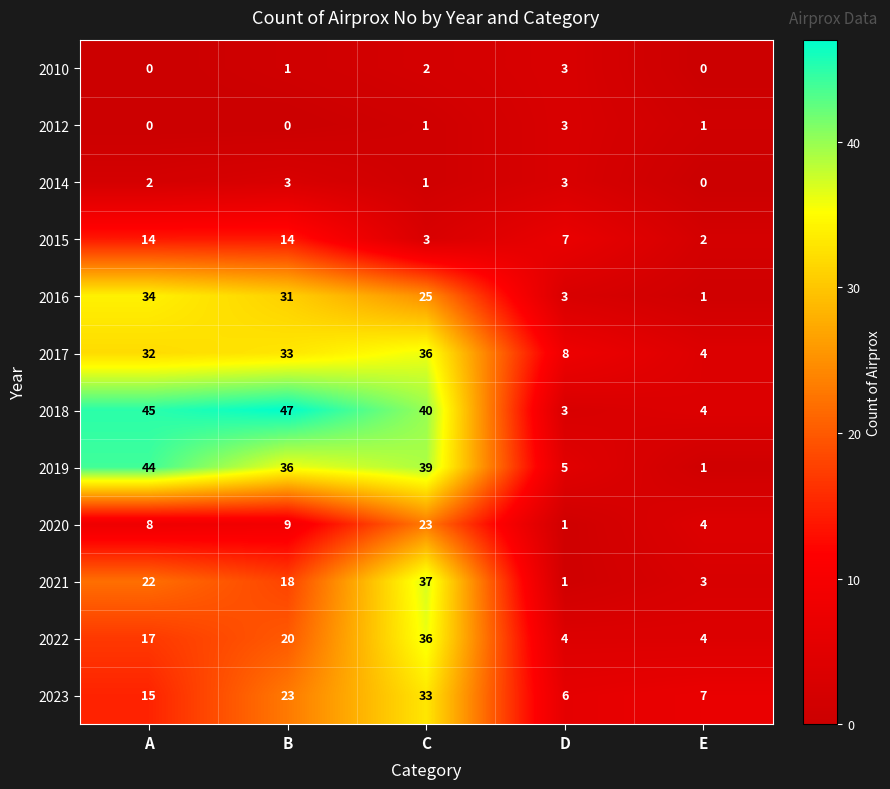

How many series are shown in this chart?

12